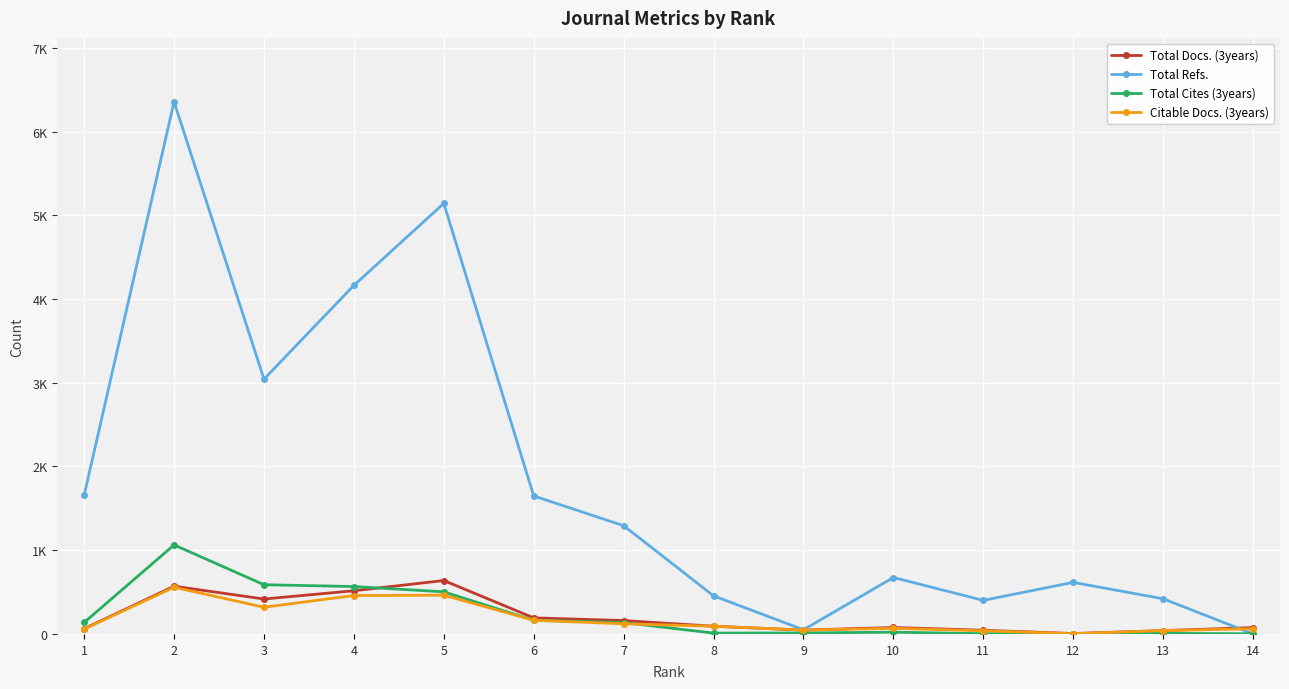

Does the chart have visible grid lines?

Yes